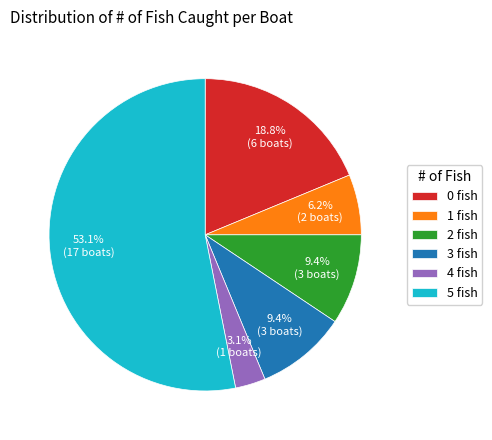

The 0 fish slice represents 33% of the pie. True or false?

False